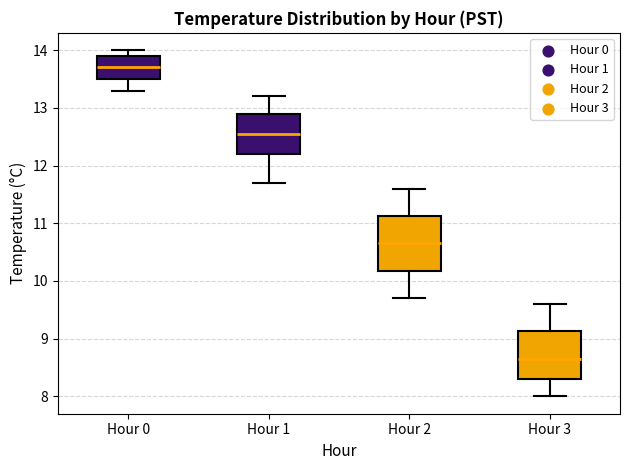

Reading left to right, transcribe this box plot: for each box, give where its median line is, the range the box spans, and where its two whiskers end, as read against the y-axis. The values are not printed on the chart, so give them approximately, as read against the axis.

Hour 0: median 13.7, box 13.5 to 13.9, whiskers 13.3 to 14.0
Hour 1: median 12.6, box 12.2 to 12.9, whiskers 11.7 to 13.2
Hour 2: median 10.7, box 10.2 to 11.1, whiskers 9.7 to 11.6
Hour 3: median 8.7, box 8.3 to 9.1, whiskers 8.0 to 9.6